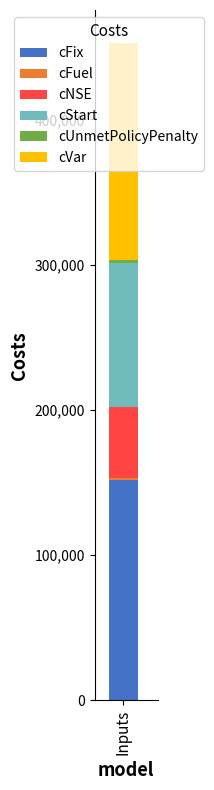

Is it true that cFix equals 57487 at Inputs?

False